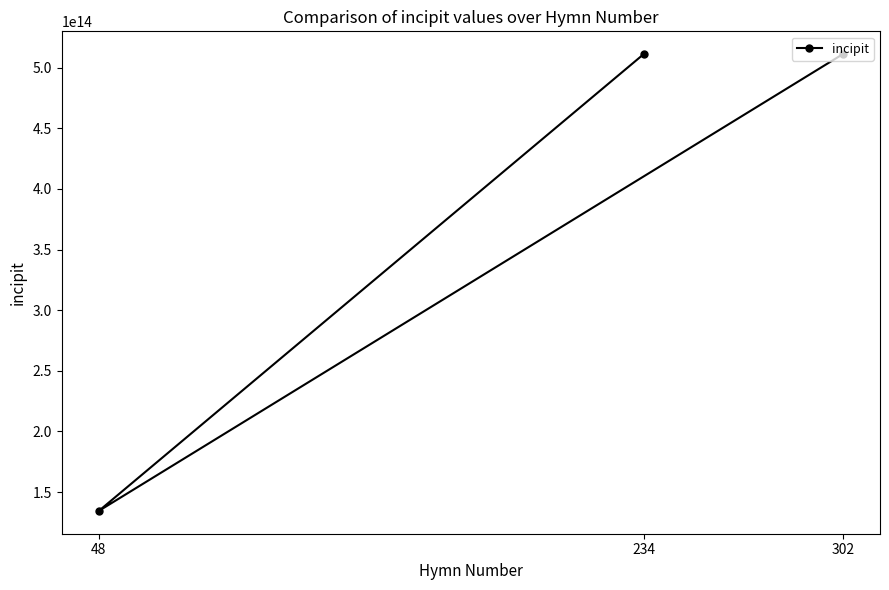

What is the ratio of the value at 48 to the value at 302?

0.3